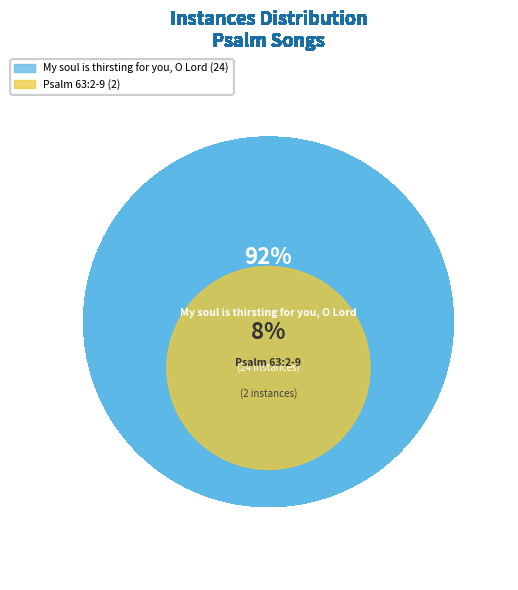

To the nearest percent, what is the average slice percentage?

50%